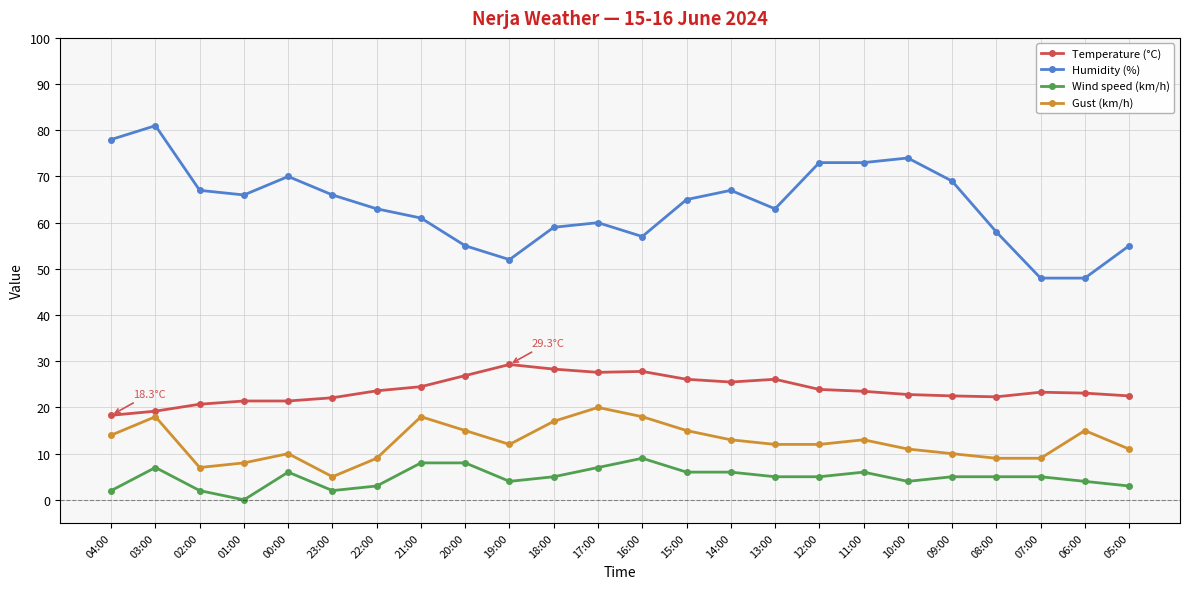

Is the value of Gust (km/h) at 10:00 greater than the value of Wind speed (km/h) at 00:00?

Yes